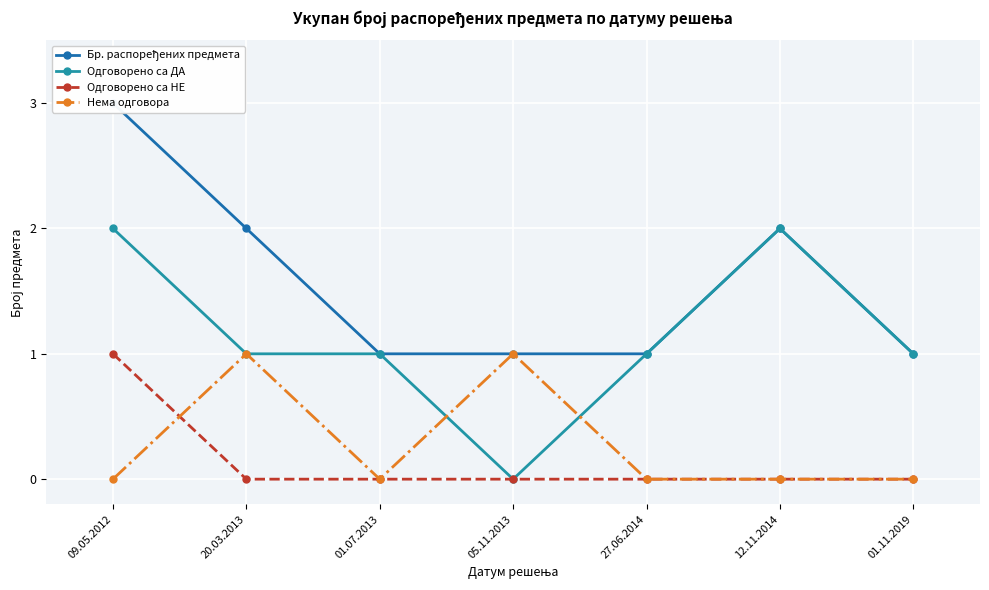

List the series in order of their peak value, lowest first.

Одговорено са НЕ, Нема одговора, Одговорено са ДА, Бр. распоређених предмета